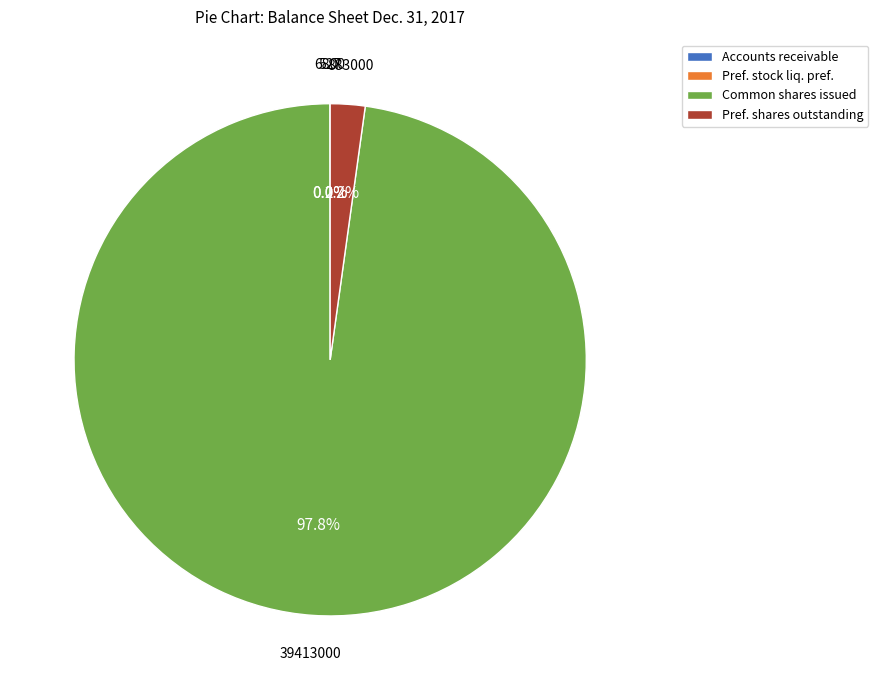

Which category has the biggest portion of the pie?

Common shares issued